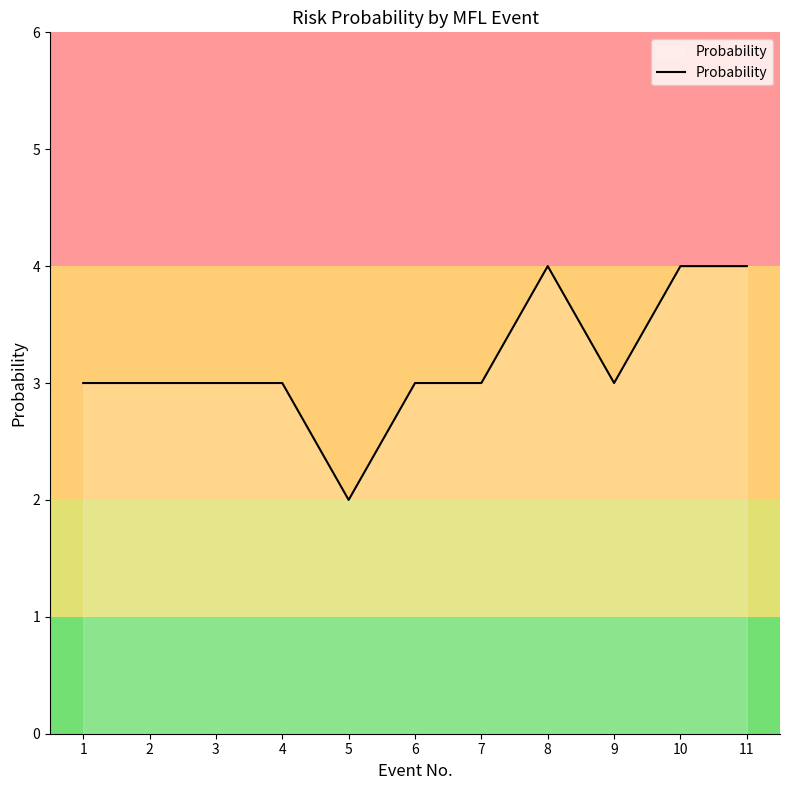

Reading right to left, what are all the values shown in this chart?

4	4	3	4	3	3	2	3	3	3	3